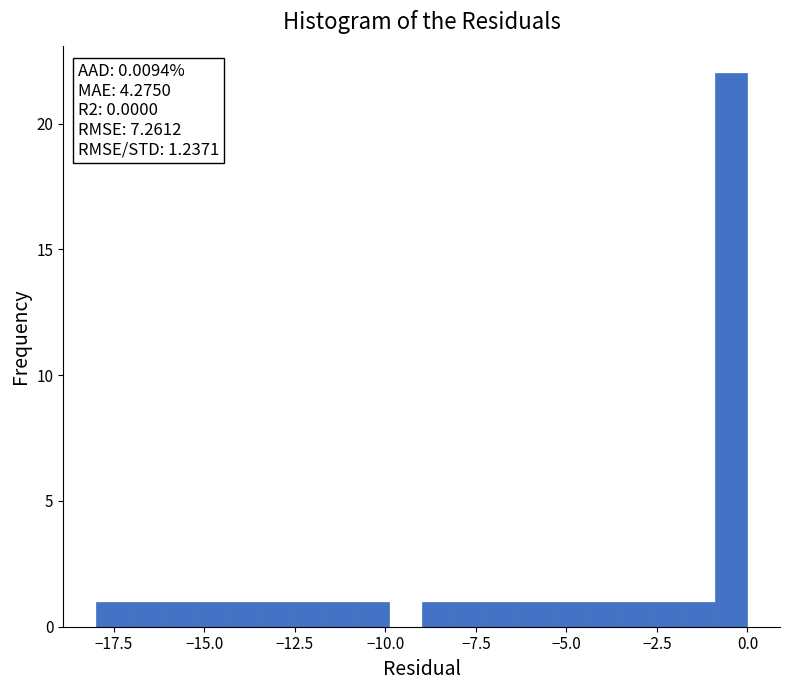

Read against the x-axis, roughly where is the centre of the tallest bar?

-0.5